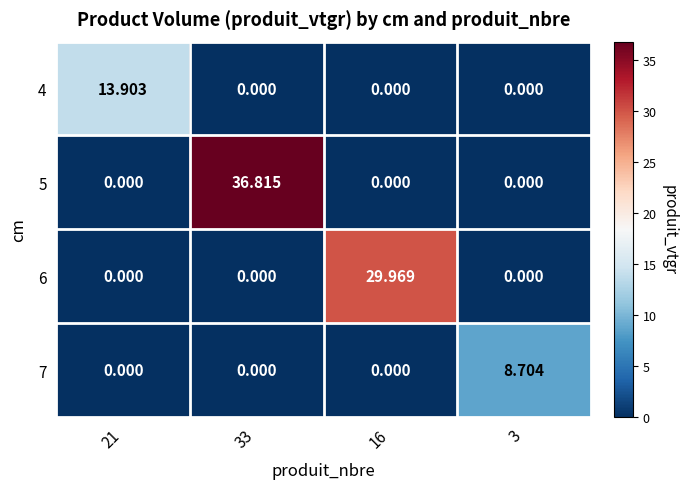

Is the value of 7 at 3 greater than the value of 6 at 16?

No